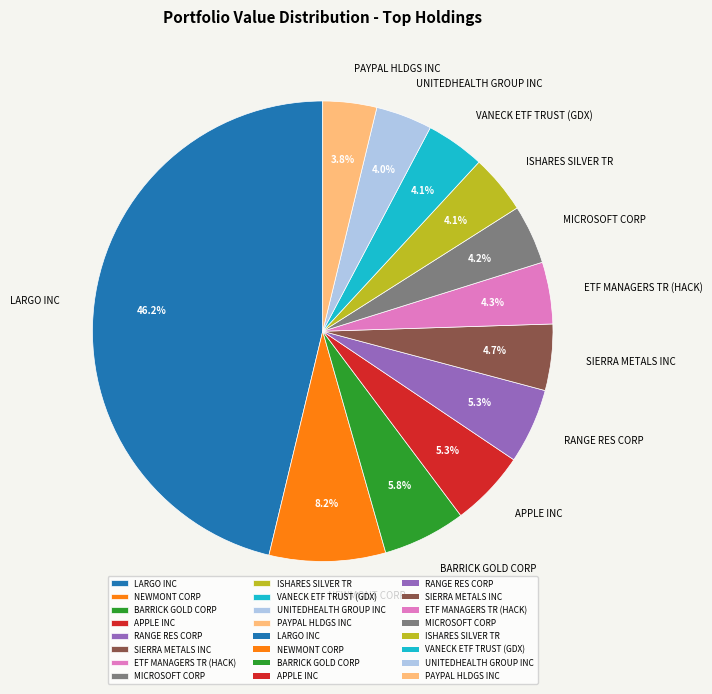

How much of the chart is everything except ETF MANAGERS TR (HACK)?

95.7%